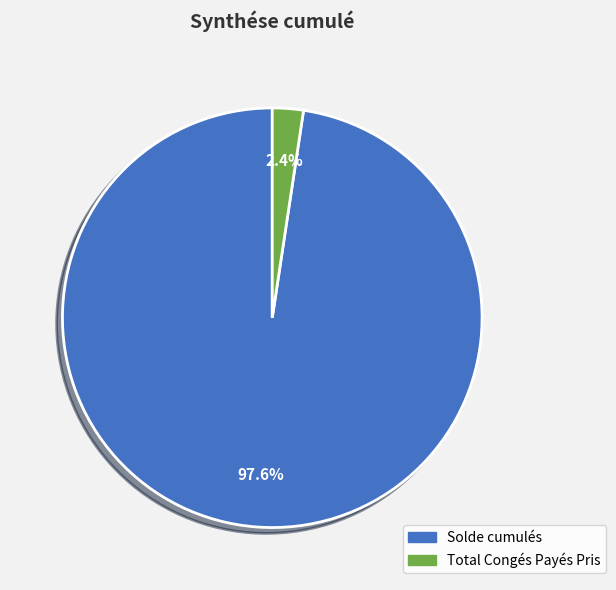

How many segments does this pie chart have?

2